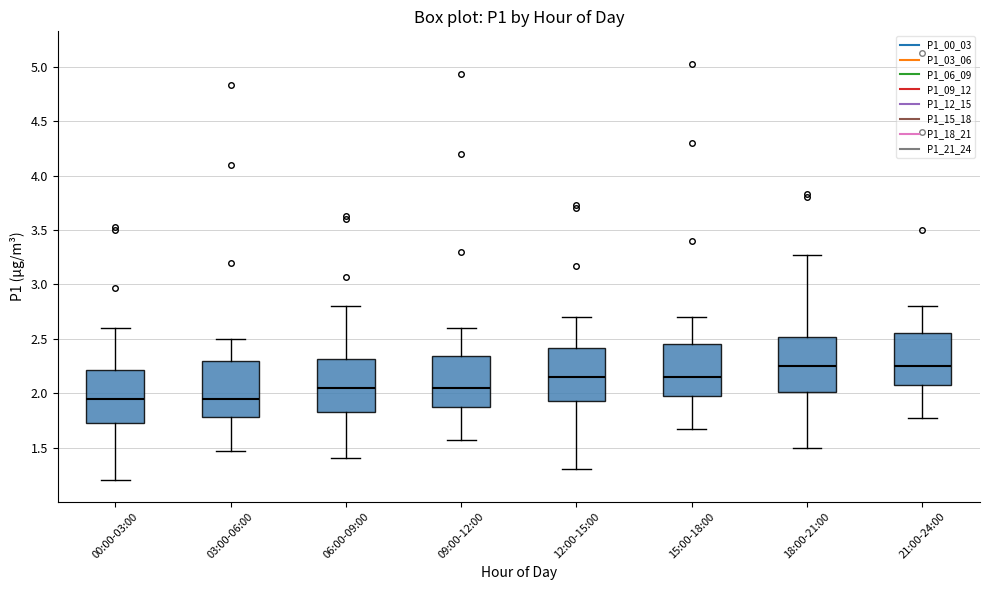

Reading left to right, transcribe this box plot: for each box, give where its median line is, the range the box spans, and where its two whiskers end, as read against the y-axis. The values are not printed on the chart, so give them approximately, as read against the axis.

00:00-03:00: median 1.95, box 1.75 to 2.20, whiskers 1.20 to 2.60
03:00-06:00: median 1.95, box 1.80 to 2.30, whiskers 1.45 to 2.50
06:00-09:00: median 2.05, box 1.85 to 2.30, whiskers 1.40 to 2.80
09:00-12:00: median 2.05, box 1.90 to 2.35, whiskers 1.55 to 2.60
12:00-15:00: median 2.15, box 1.95 to 2.40, whiskers 1.30 to 2.70
15:00-18:00: median 2.15, box 2.00 to 2.45, whiskers 1.65 to 2.70
18:00-21:00: median 2.25, box 2.00 to 2.50, whiskers 1.50 to 3.25
21:00-24:00: median 2.25, box 2.10 to 2.55, whiskers 1.75 to 2.80